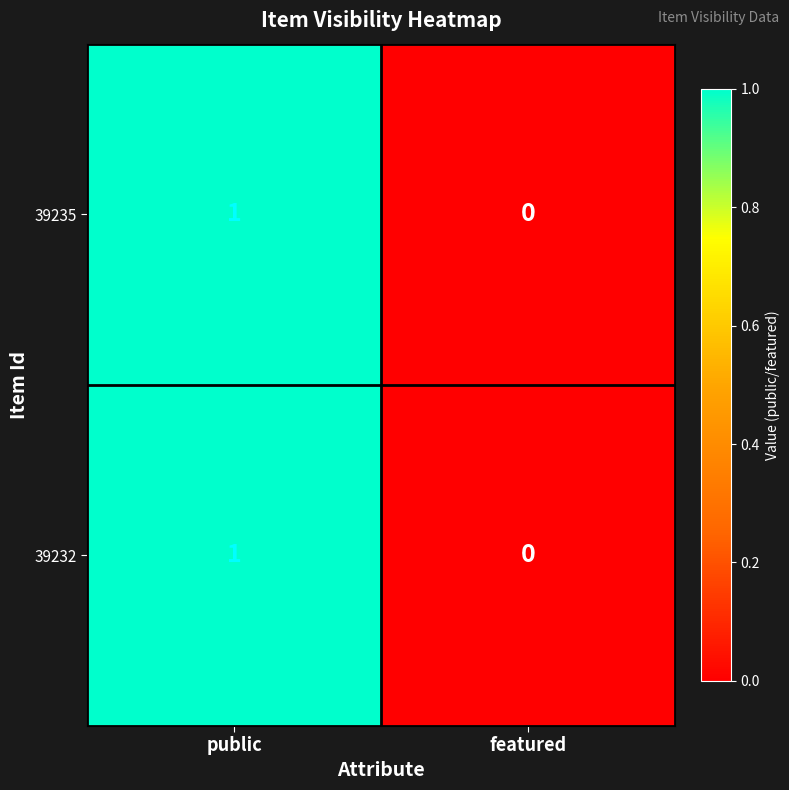

List the labels in order of 39235 value, smallest first.

featured, public